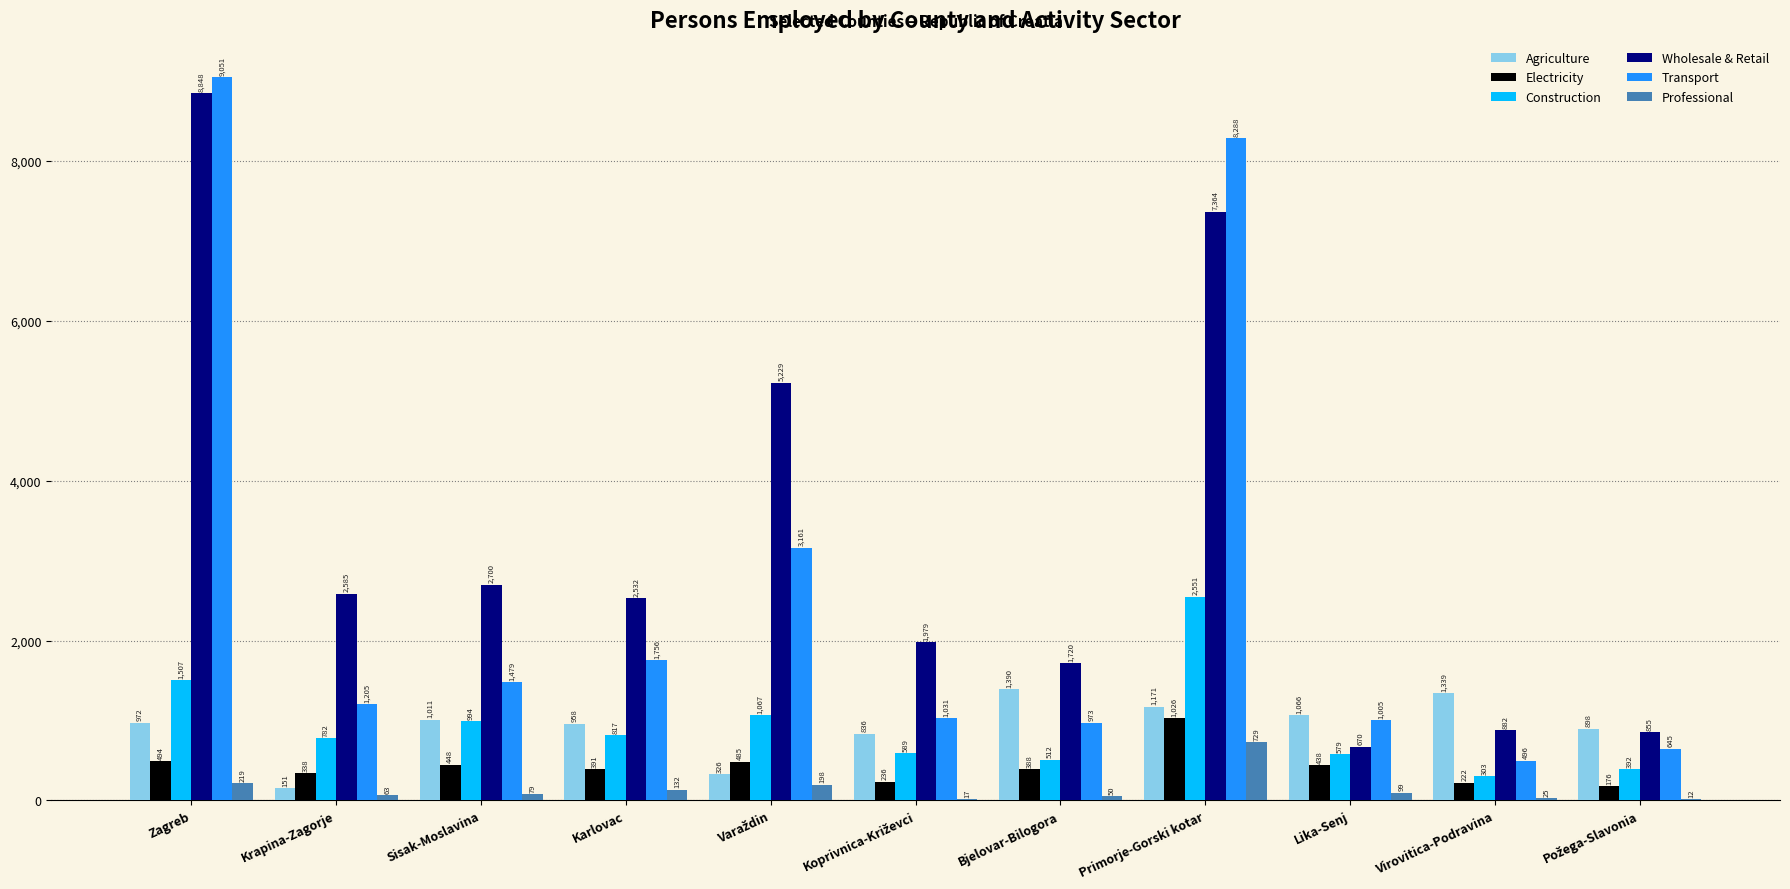

Is it true that Agriculture equals 972 at Zagreb?

True